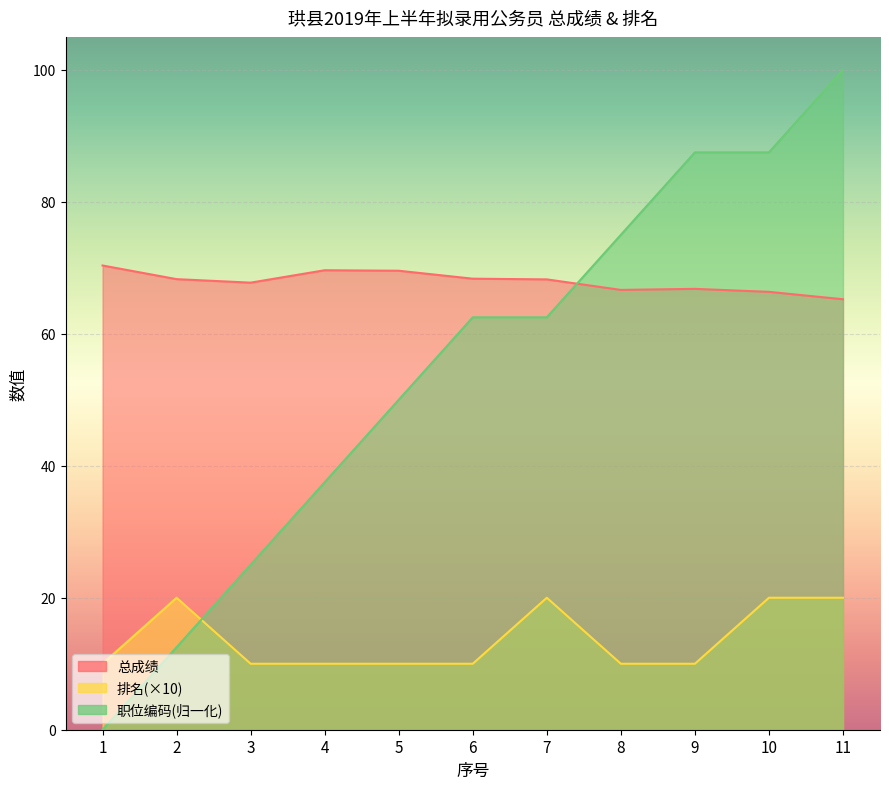

How many values in the 职位编码 series exceed 62?

6